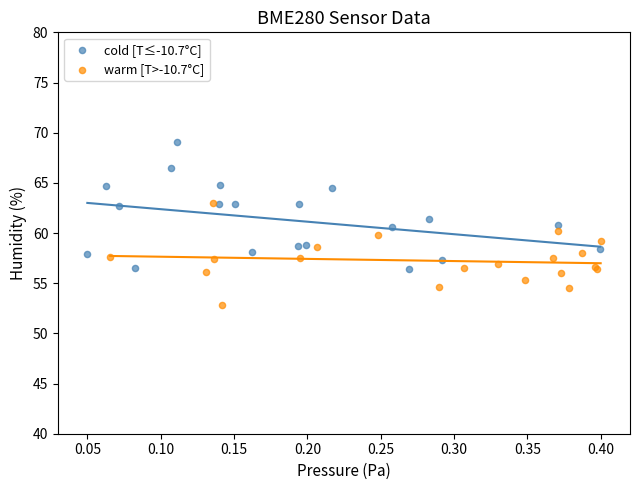

Which series contains the highest Y value?

cold [T≤-10.7°C]